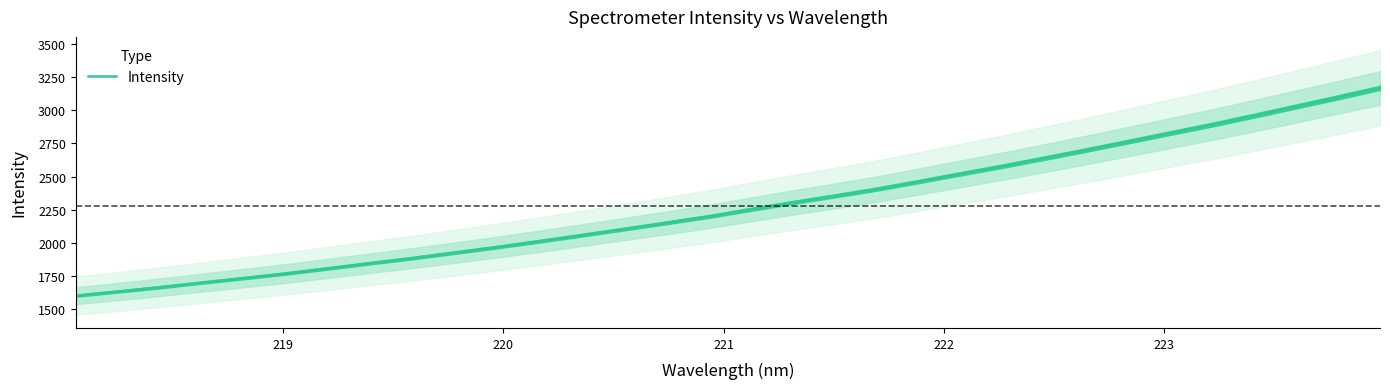

What is the lowest value of the Intensity series?

1599.6